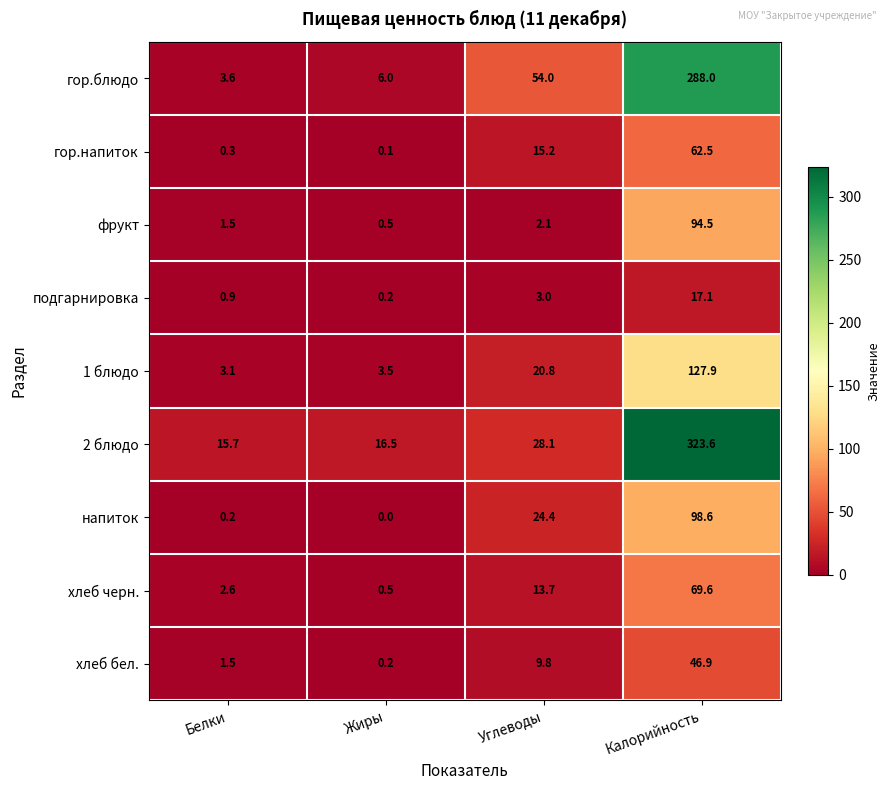

At which category is the sum across all series the highest?

Калорийность